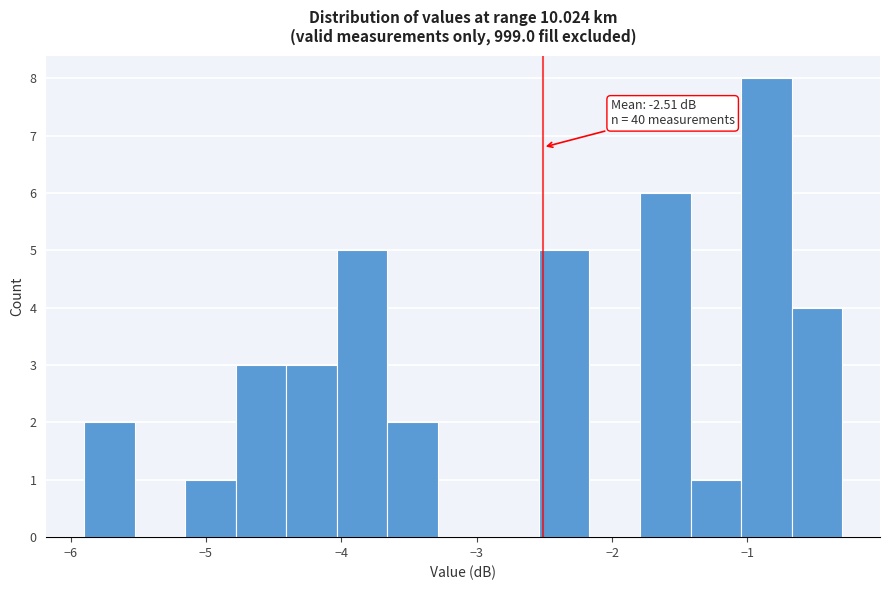

Around what value on the x-axis is the tallest bar? Give the approximate position of its centre, as read against the axis.

-0.9